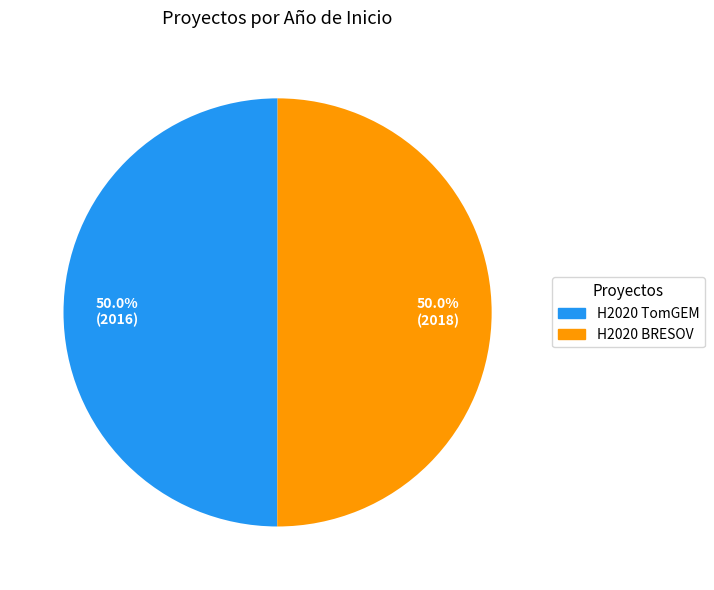

To the nearest percent, what percentage of the pie is H2020 TomGEM?

50%